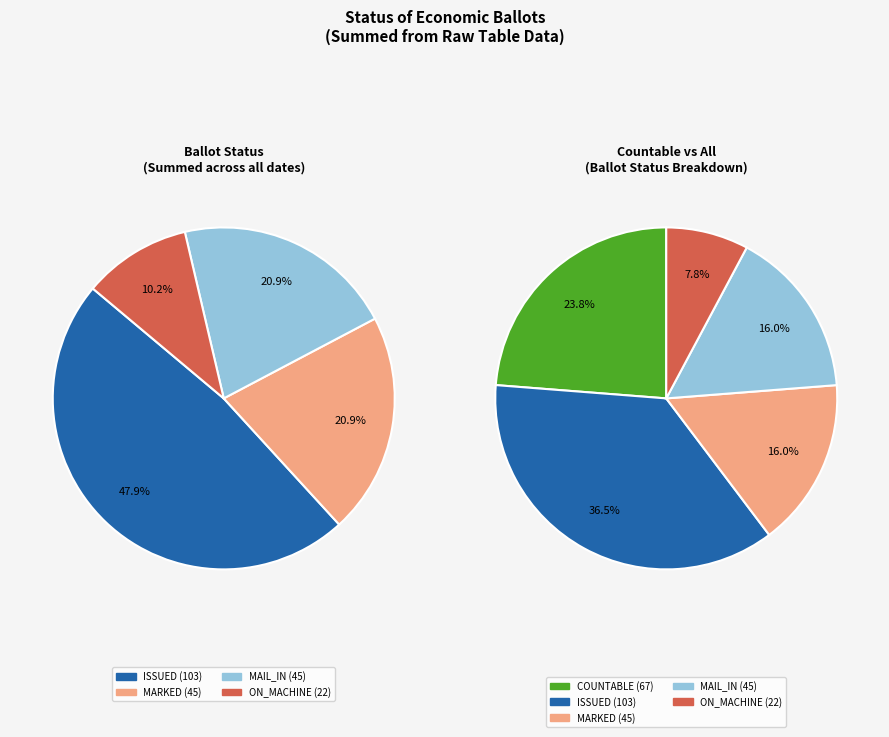

Which slice is the largest?

ISSUED